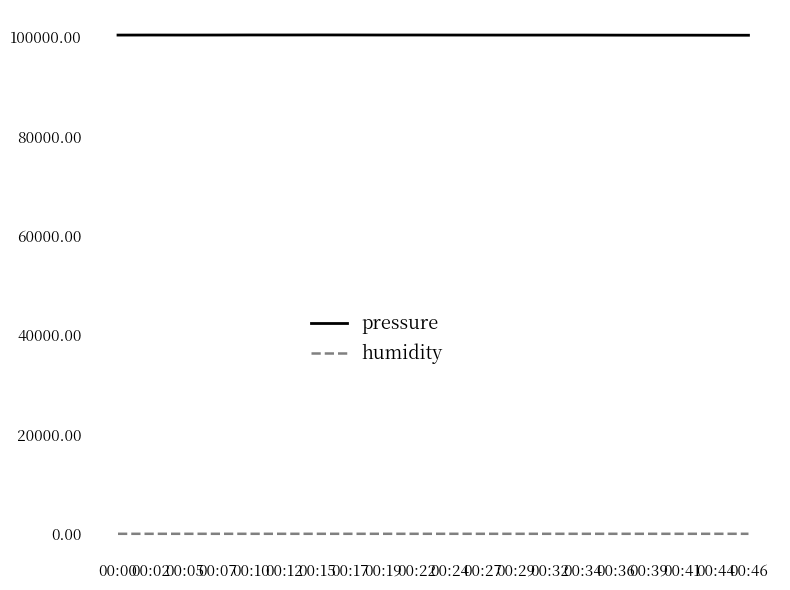

At which label does pressure first exceed 100395?

00:02